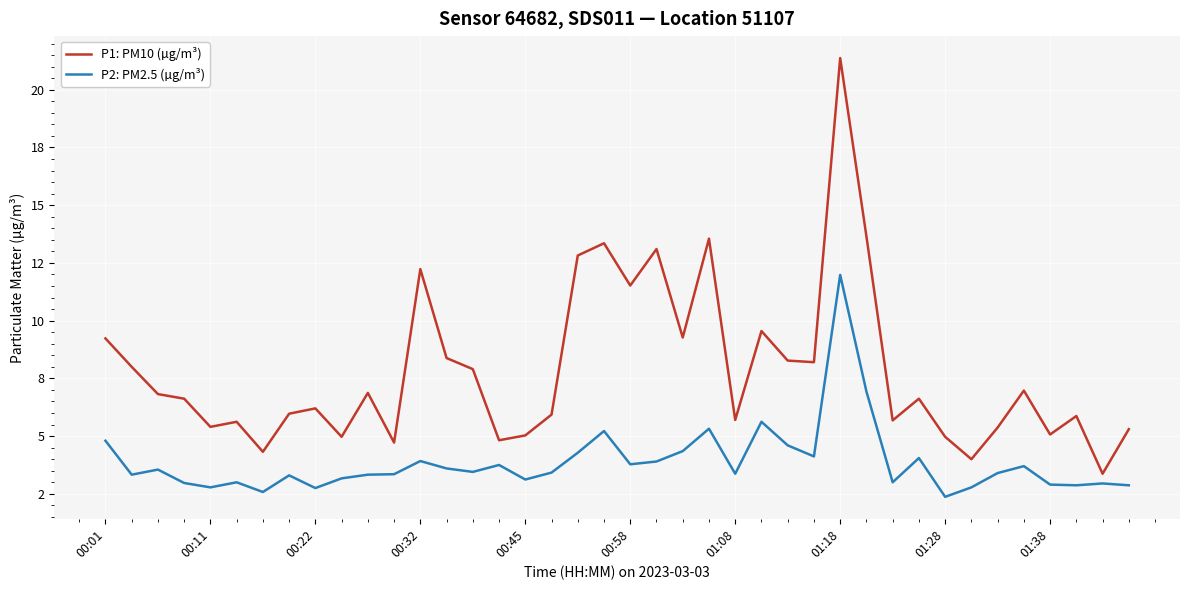

Is this an area chart (filled region under the line)?

No